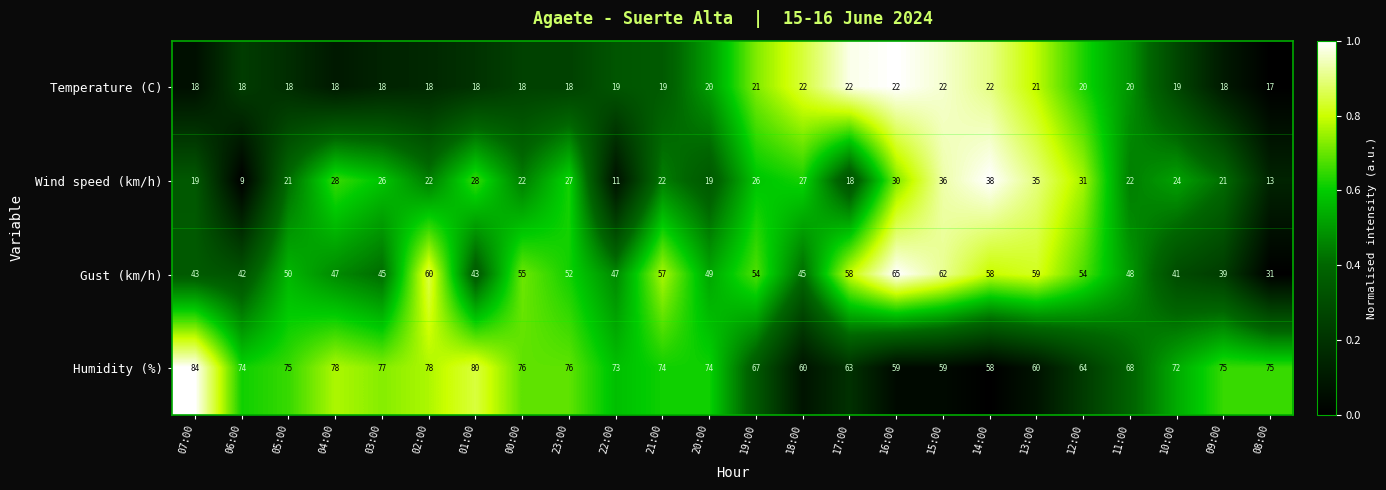

What is the sum of all Humidity (%) values?

1699